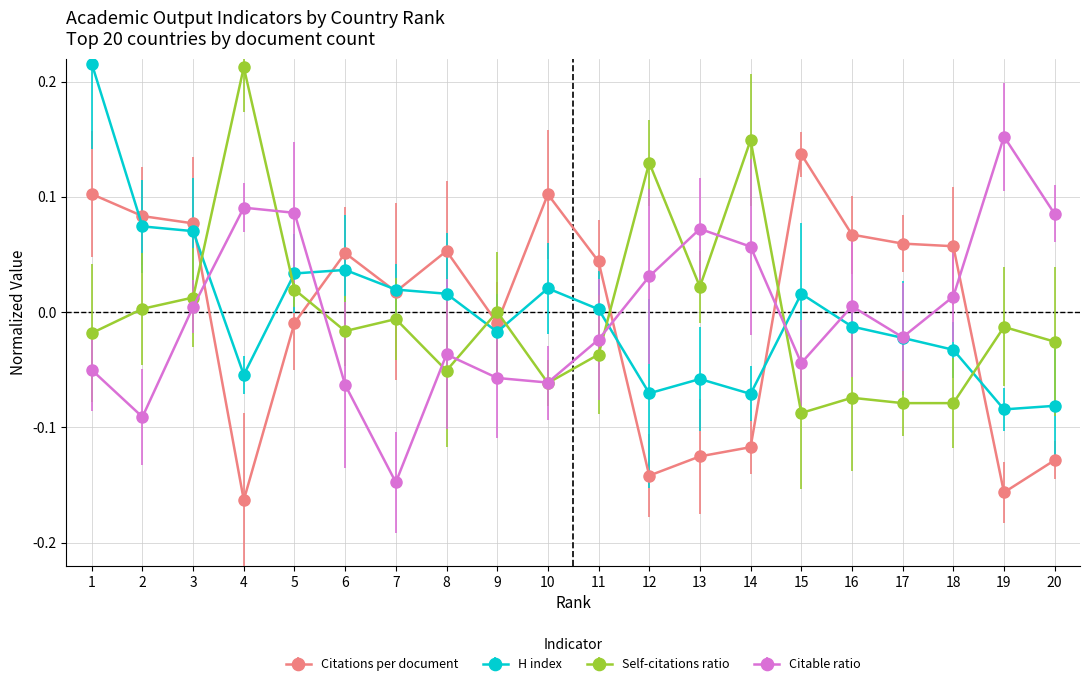

The H index series shows -0.0 at 20. True or false?

False